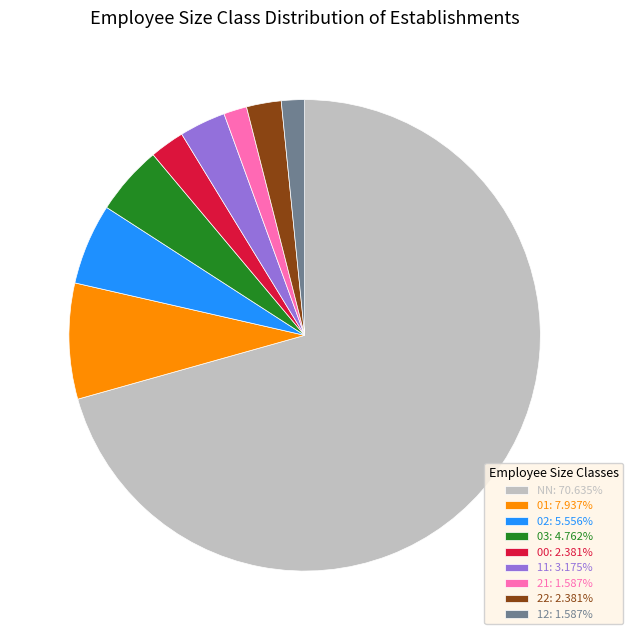

Approximately how many times larger is the value at 03: 4.762% compared to 21: 1.587%?

3.0